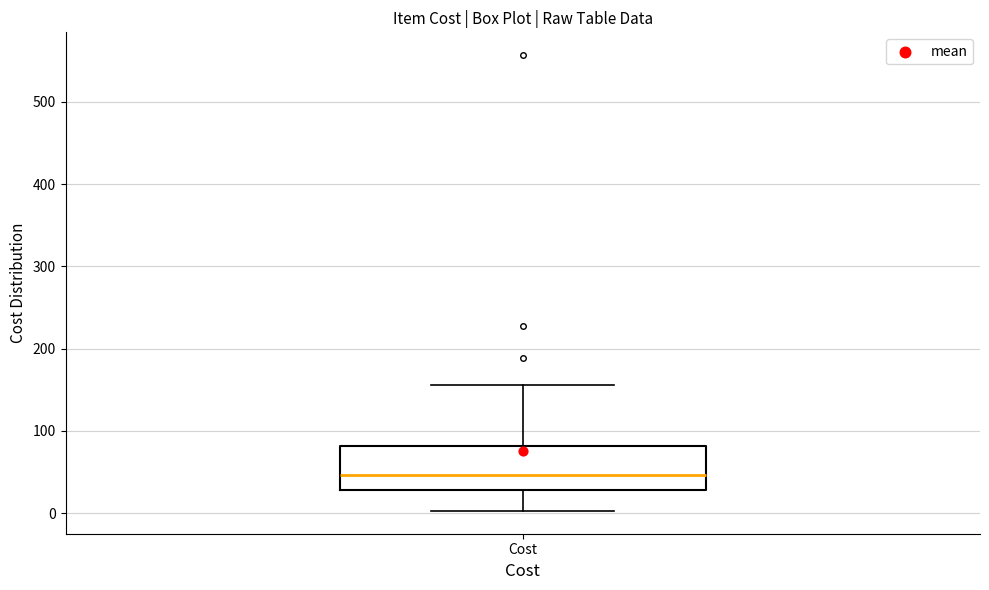

Where is the upper edge of the box for Cost on the y-axis? The values are not printed on the chart, so give them approximately, as read against the axis.

80